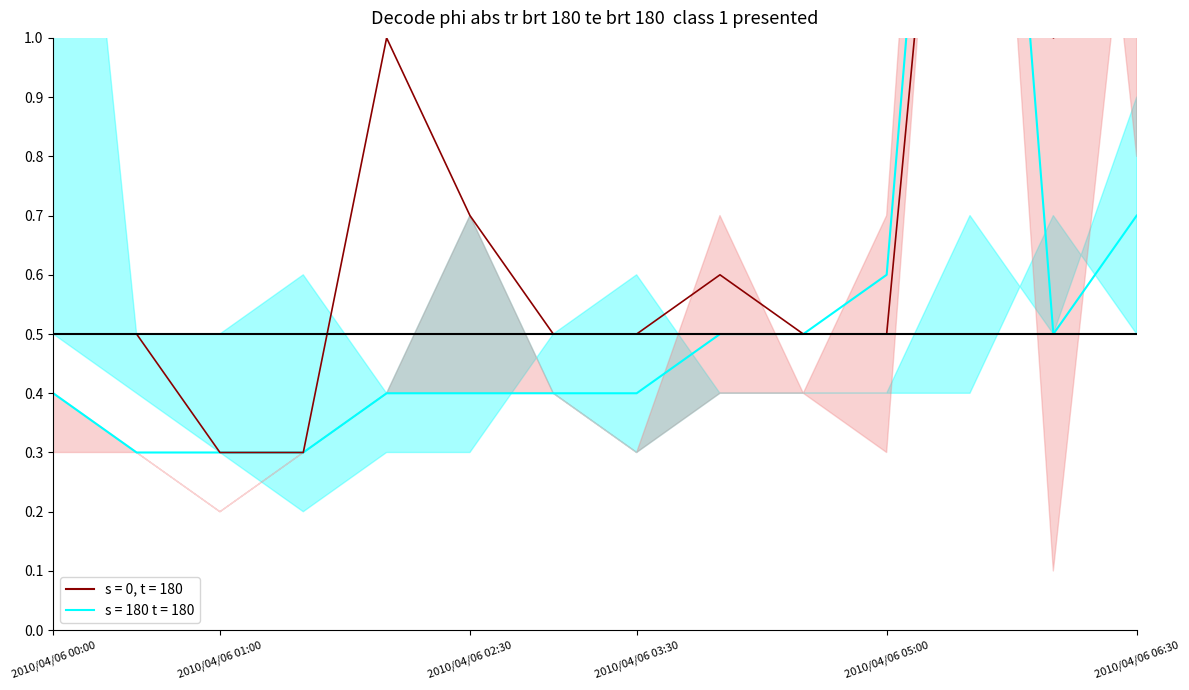

The value of 0.590 at 2010/04/06 04:30 is 0.9. True or false?

False